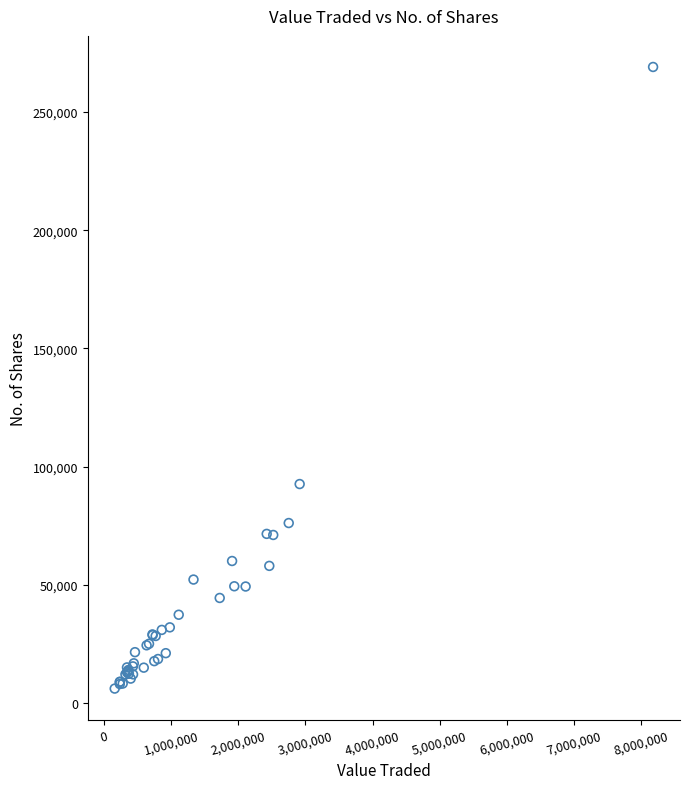

What Y value in the scatter plot is closest to 137597?

92650